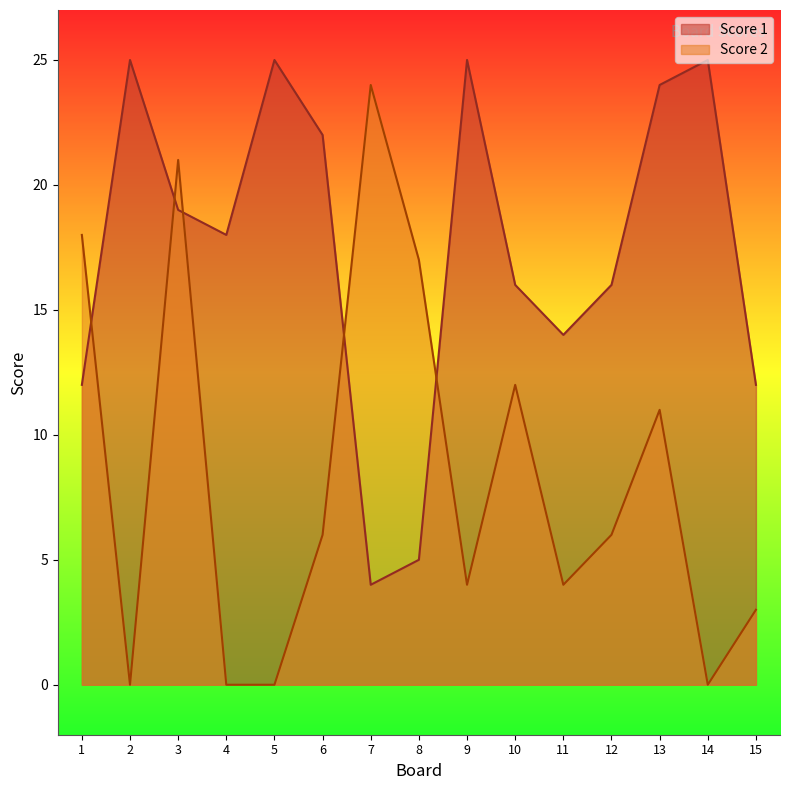

At 4, list the series in order from smallest to largest.

Score 2, Score 1